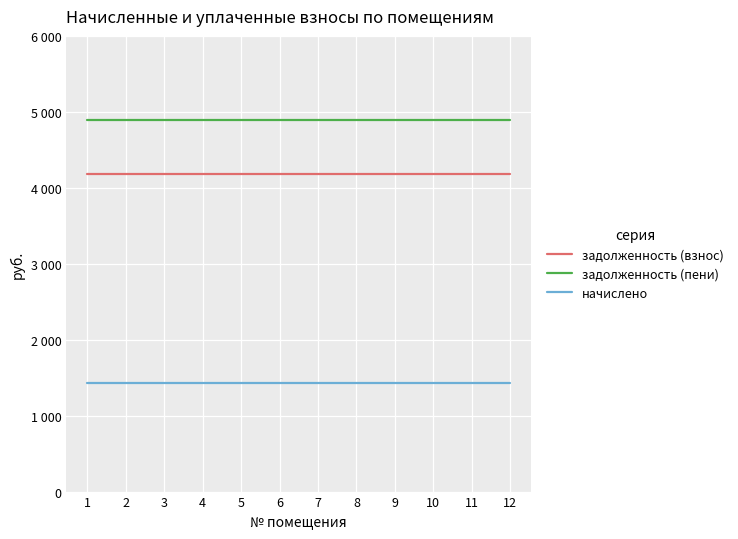

True or false: задолженность (взнос) and начислено intersect in this chart.

False